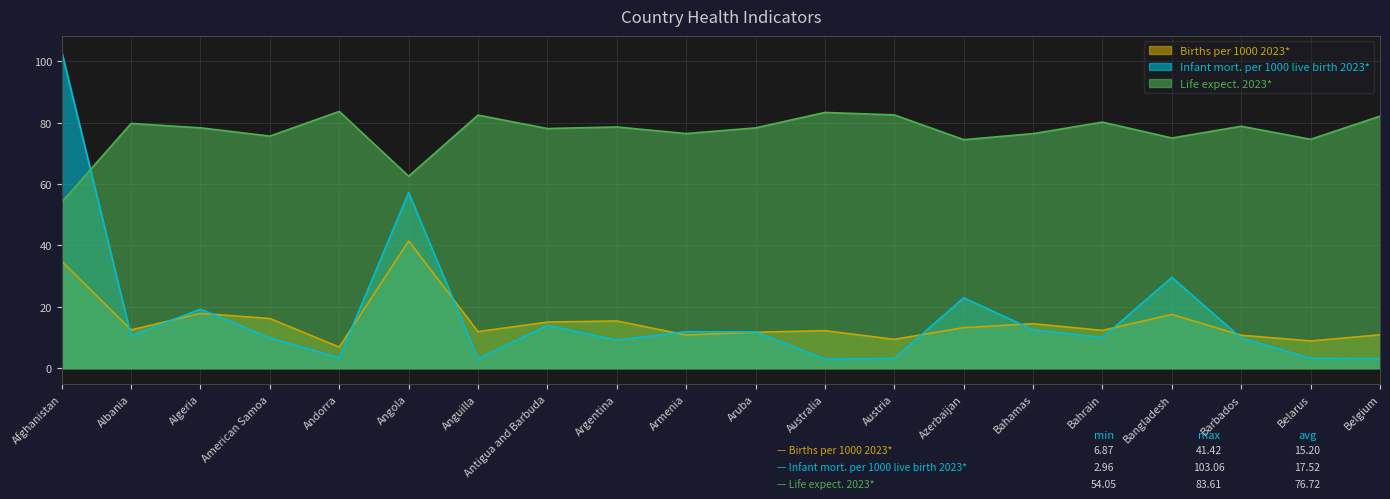

What is the difference between the maximum and minimum values in the Births per 1000 2023* series?

34.6